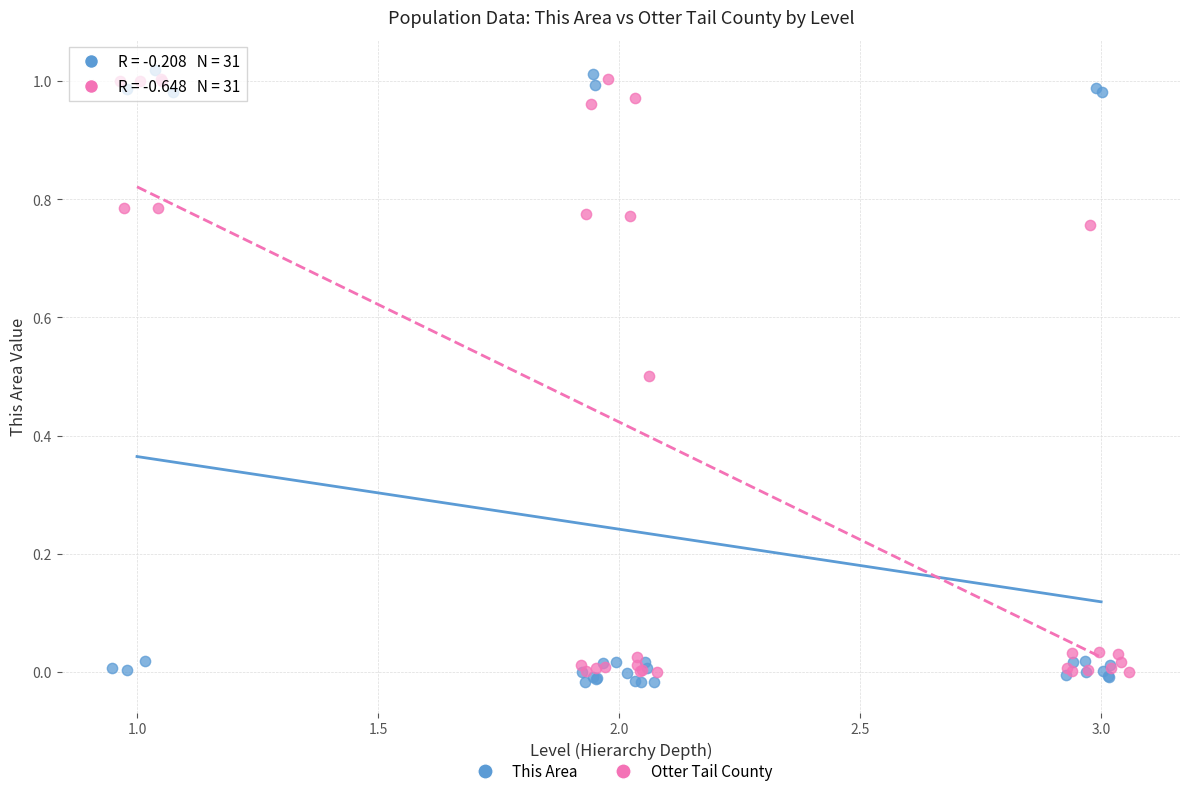

Which series has the largest Y range (max minus min)?

This Area